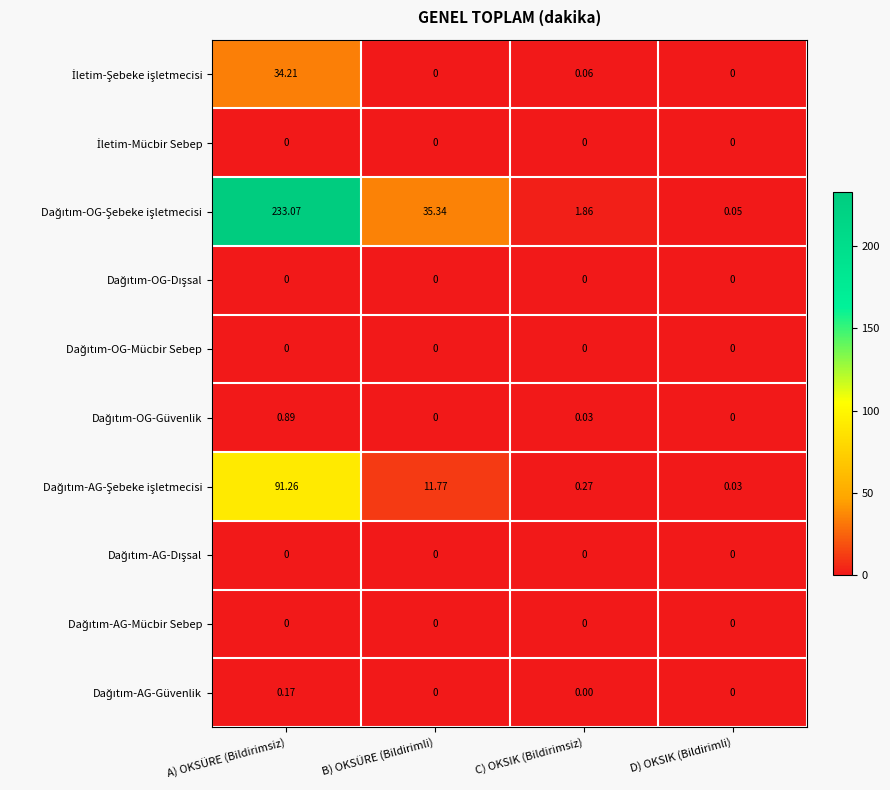

Which label corresponds to the largest value in the chart?

A) OKSÜRE (Bildirimsiz)